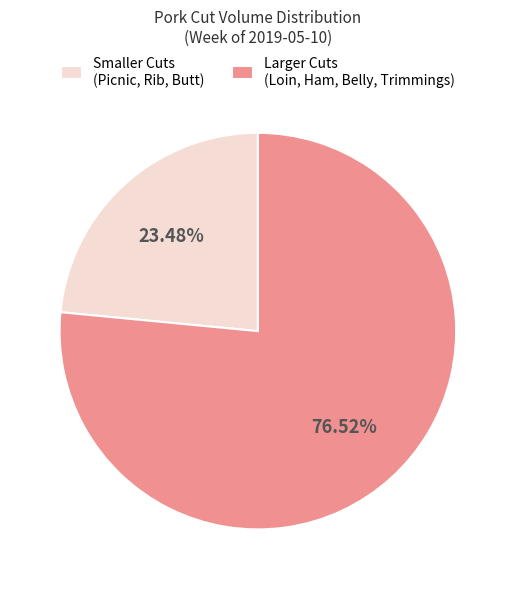

Rank the categories by value from highest to lowest.

Larger Cuts (Loin, Ham, Belly, Trimmings), Smaller Cuts (Picnic, Rib, Butt)